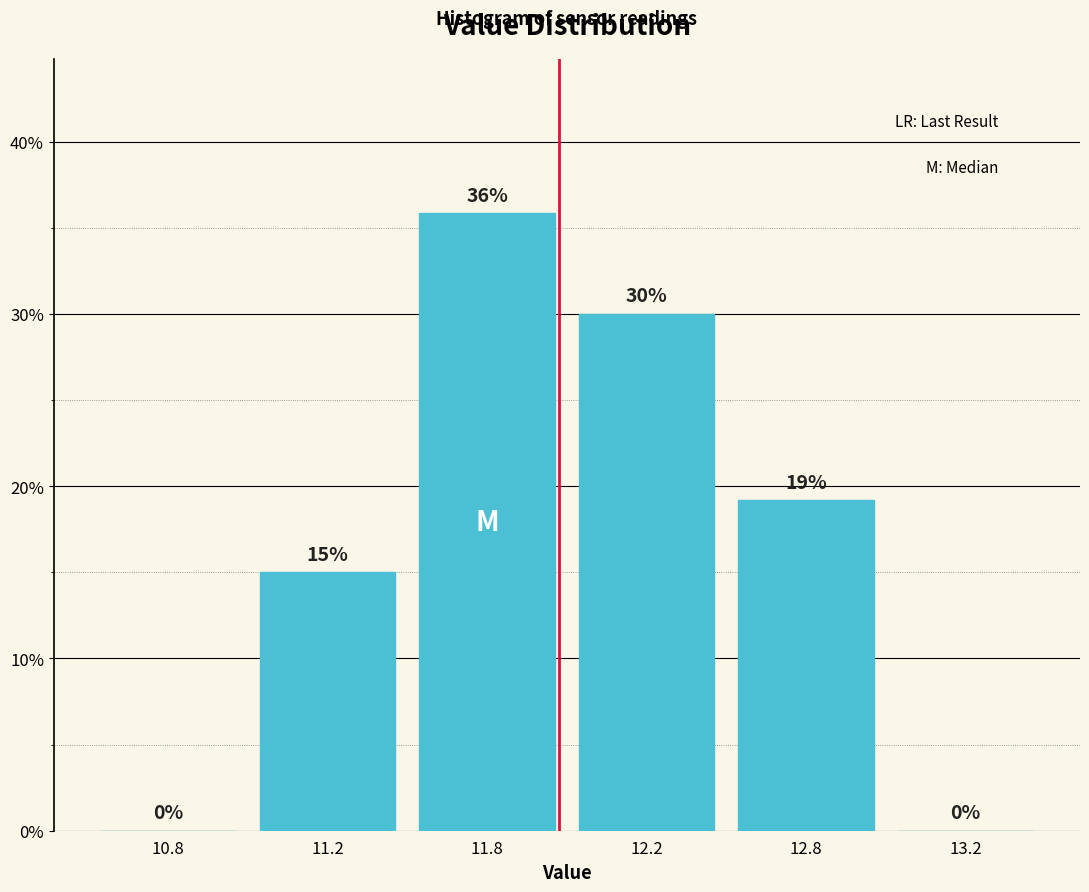

Are the bars horizontal?

No